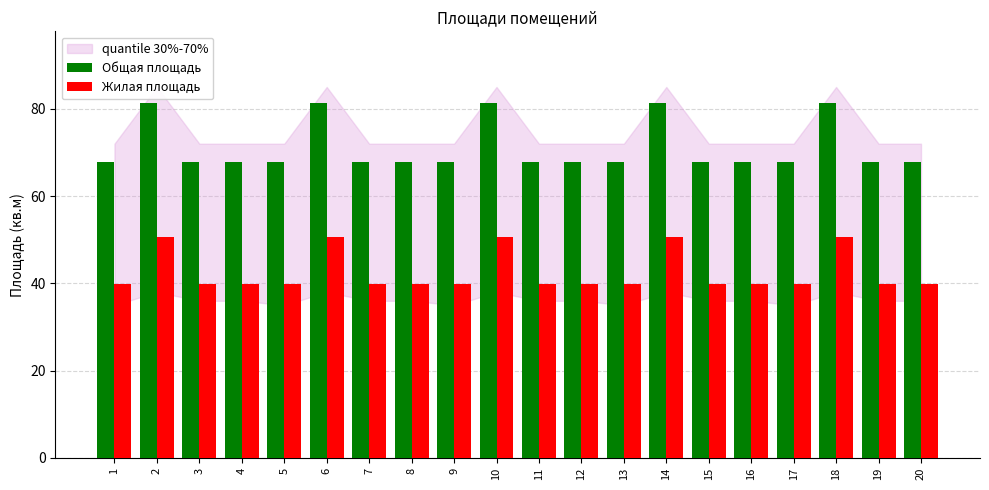

What is the approximate value of Жилая площадь at 14?

50.5